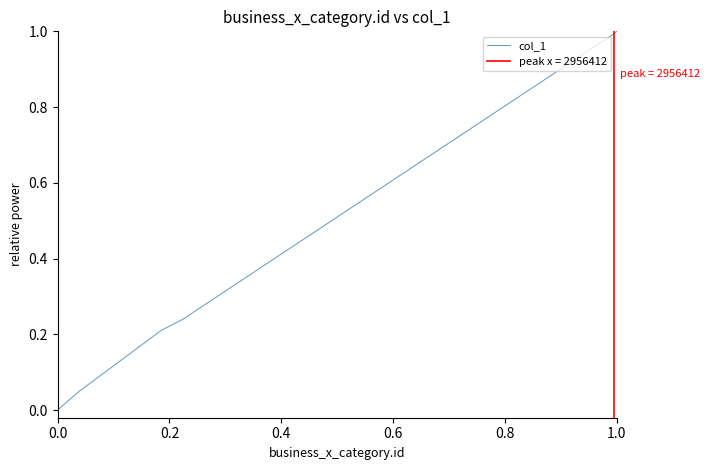

How many positive values are there?

39